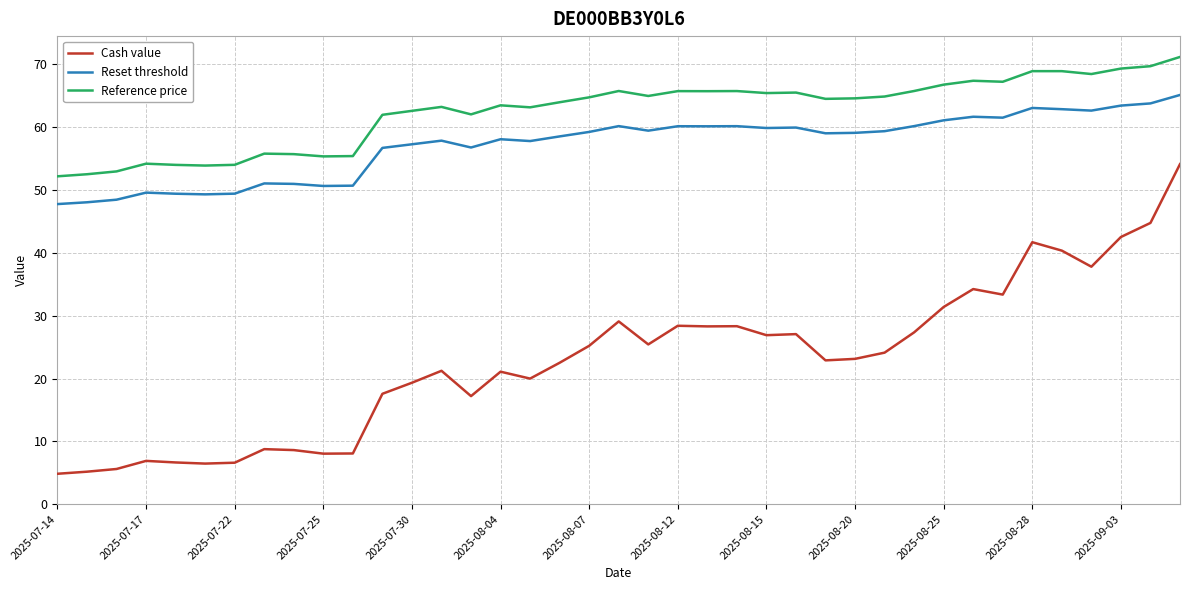

What is the maximum value for Cash value?

54.1